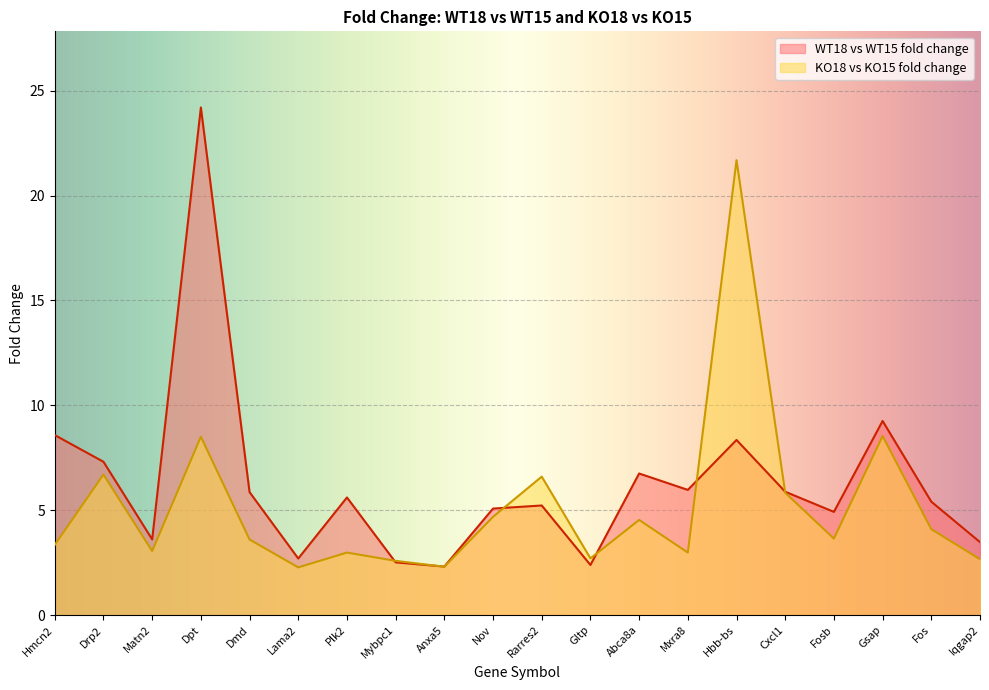

Rank the categories by KO18 vs KO15 fold change value from highest to lowest.

Hbb-bs, Gsap, Dpt, Drp2, Rarres2, Cxcl1, Nov, Abca8a, Fos, Fosb, Dmd, Hmcn2, Matn2, Plk2, Mxra8, Gltp, Iqgap2, Mybpc1, Anxa5, Lama2